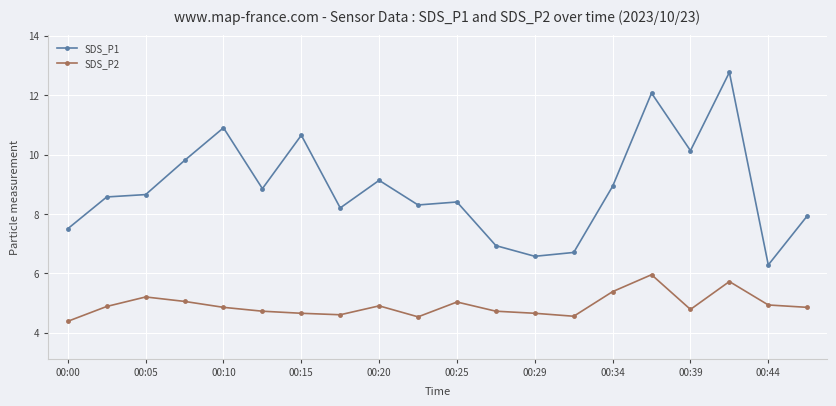

Which series has the widest spread of values?

SDS_P1